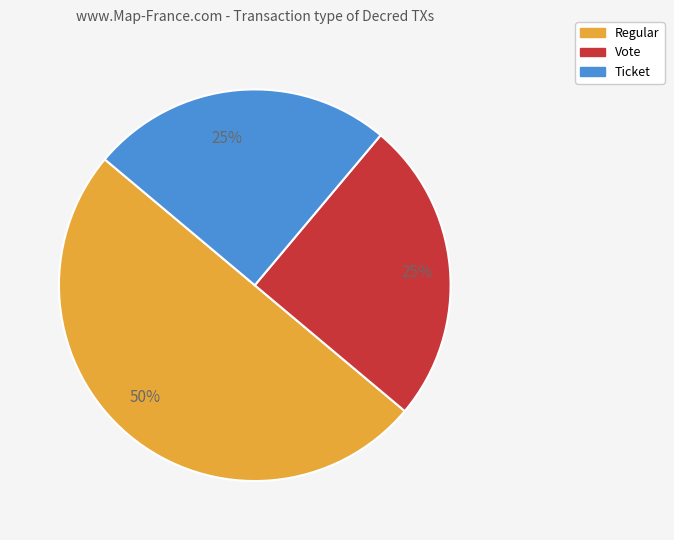

To the nearest percent, what is the average slice percentage?

33%